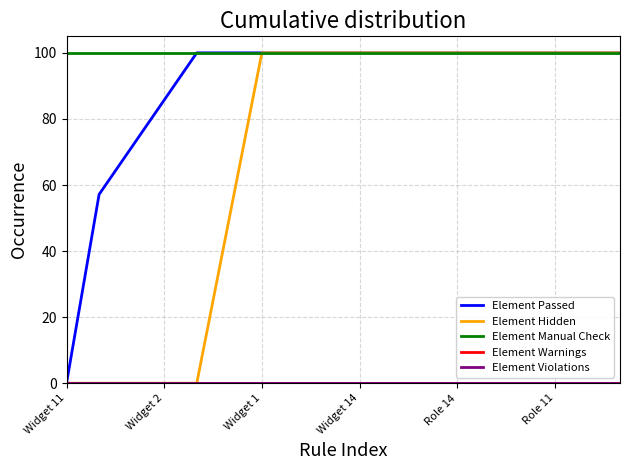

Does the chart have visible grid lines?

Yes